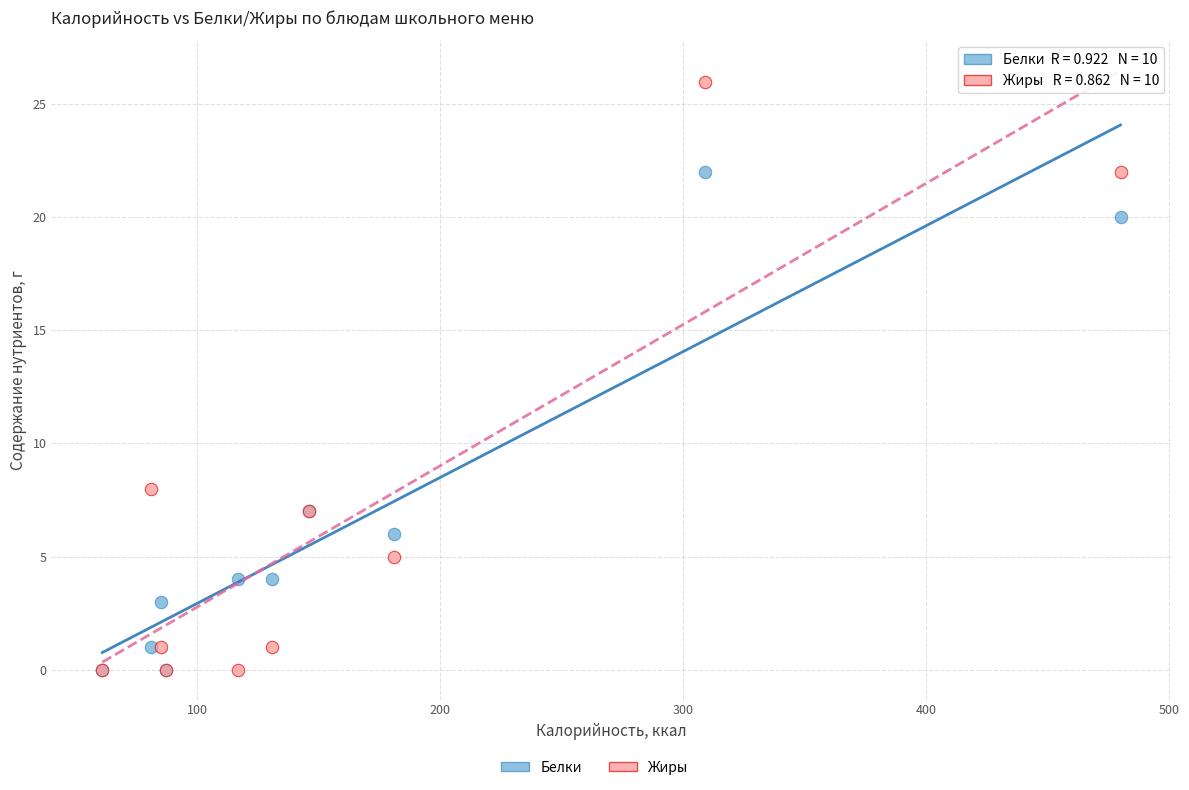

Which series has the widest spread of Y values?

Жиры